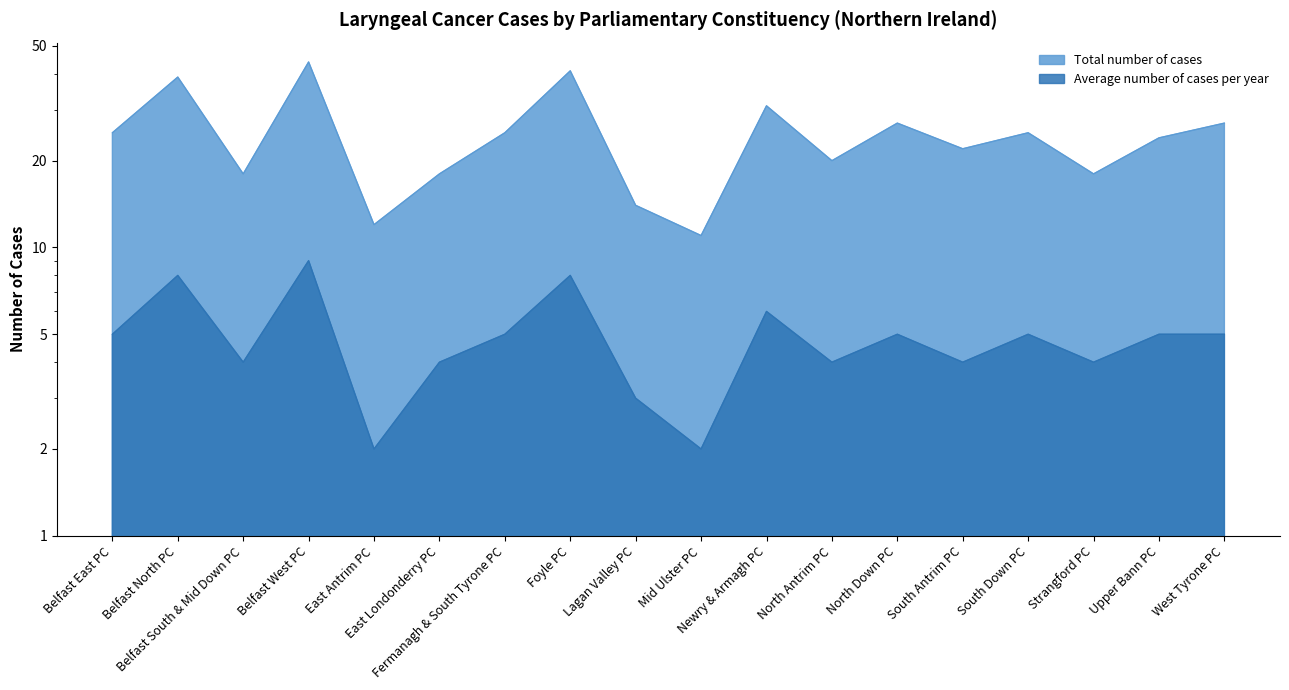

How many lines are shown in the chart?

2